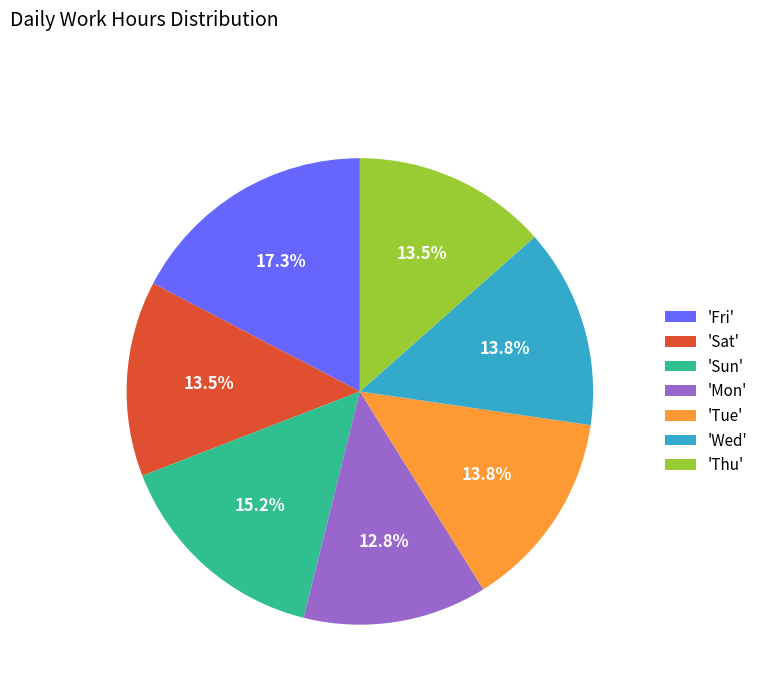

Is there a majority slice in this chart?

No